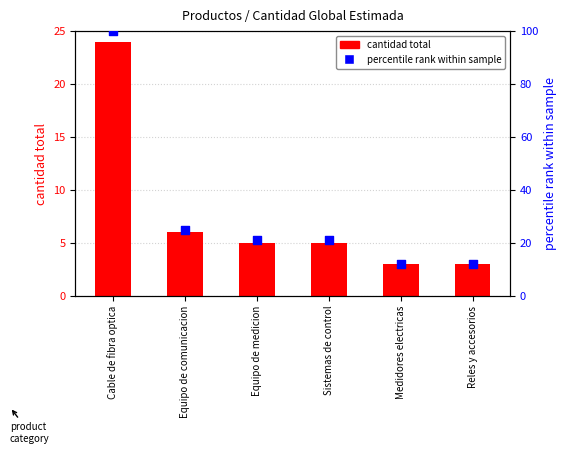

At which category is the sum across all series the highest?

Cable de fibra optica